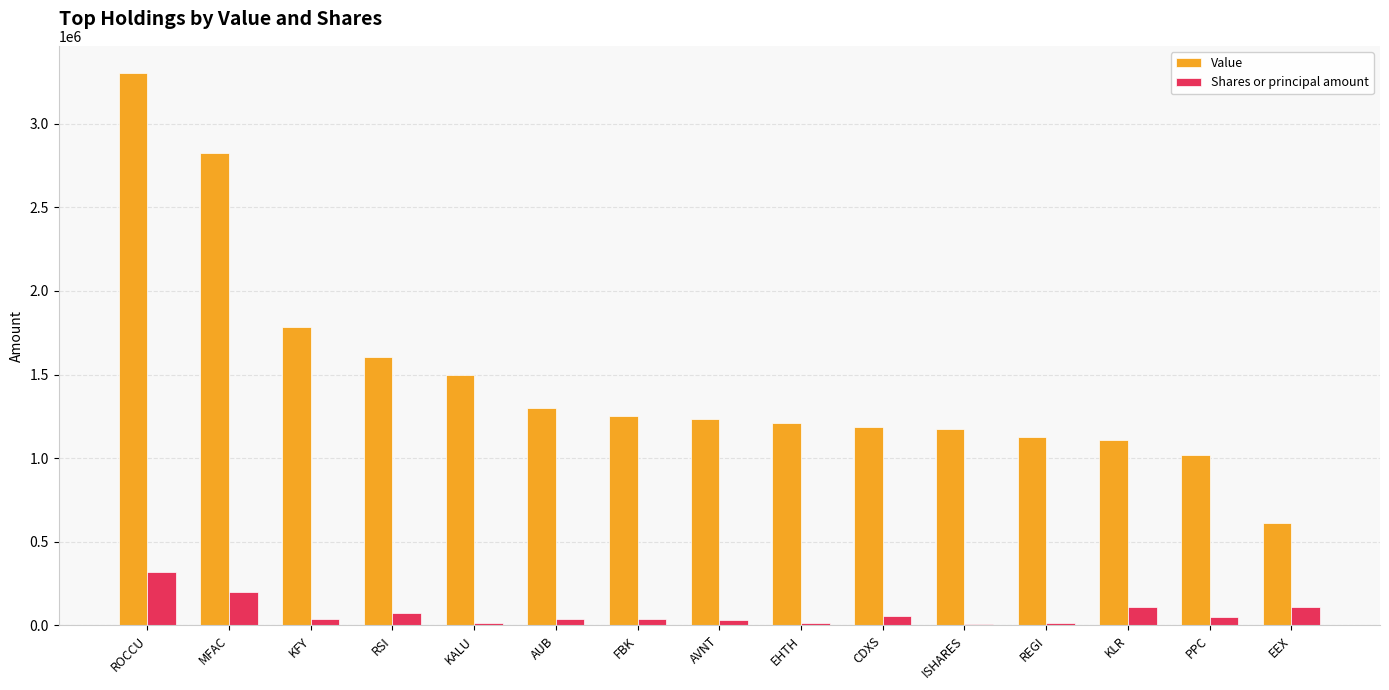

At which category is the sum across all series the highest?

ROCCU